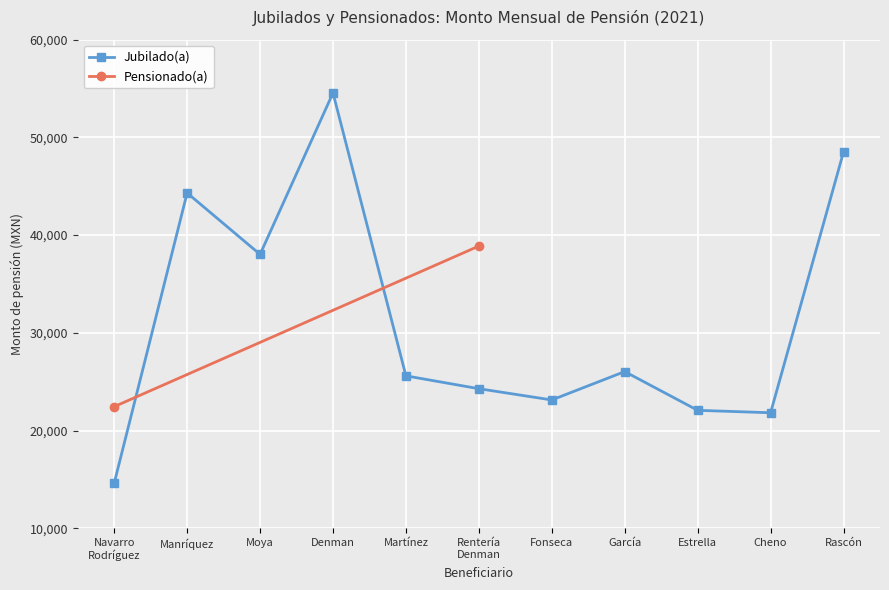

Reading right to left, list all the values displayed in this chart.

Rascón=48510.4	Cheno=21821.1	Estrella=22069.6	García=26034.7	Fonseca=23130.3	Rentería
Denman=24282.3	Martínez=25597.0	Denman=54550.1	Moya=38026.1	Manríquez=44315.9	Navarro
Rodríguez=14610.4